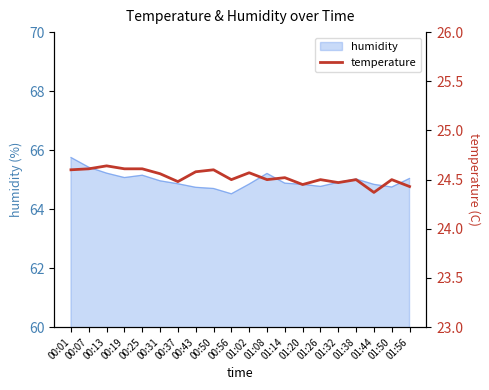

What is the smallest value displayed?

24.4